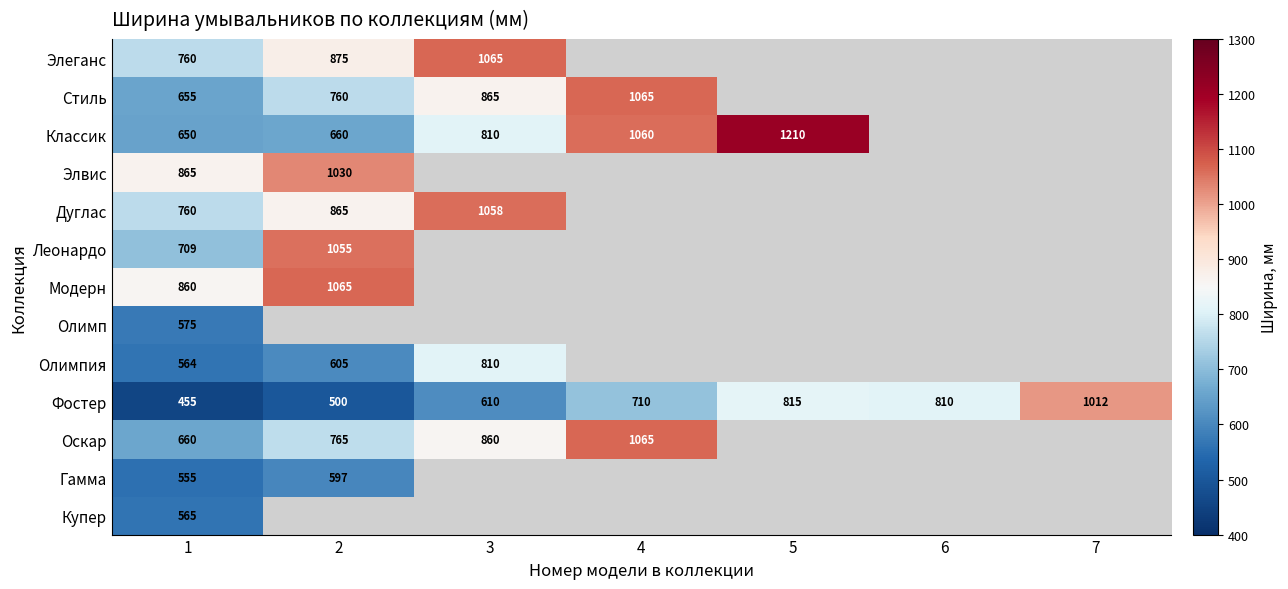

The Дуглас series shows 1058 at 3. True or false?

True